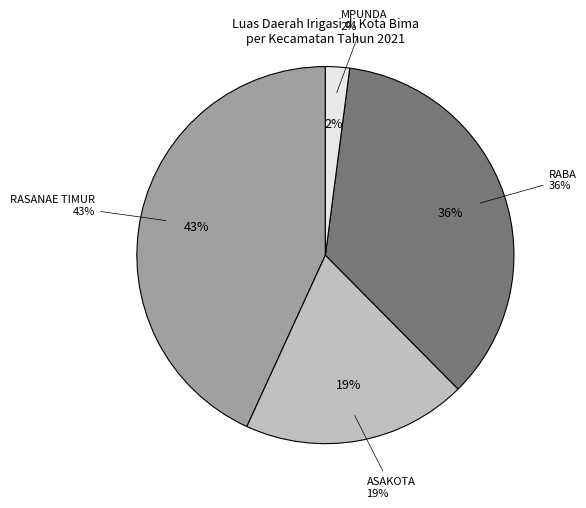

How much of the chart is everything except ASAKOTA?

80.7%